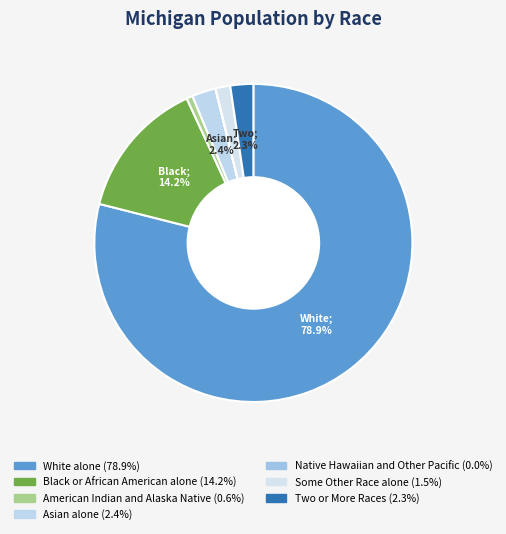

What percentage is the White alone slice, to the nearest percent?

79%